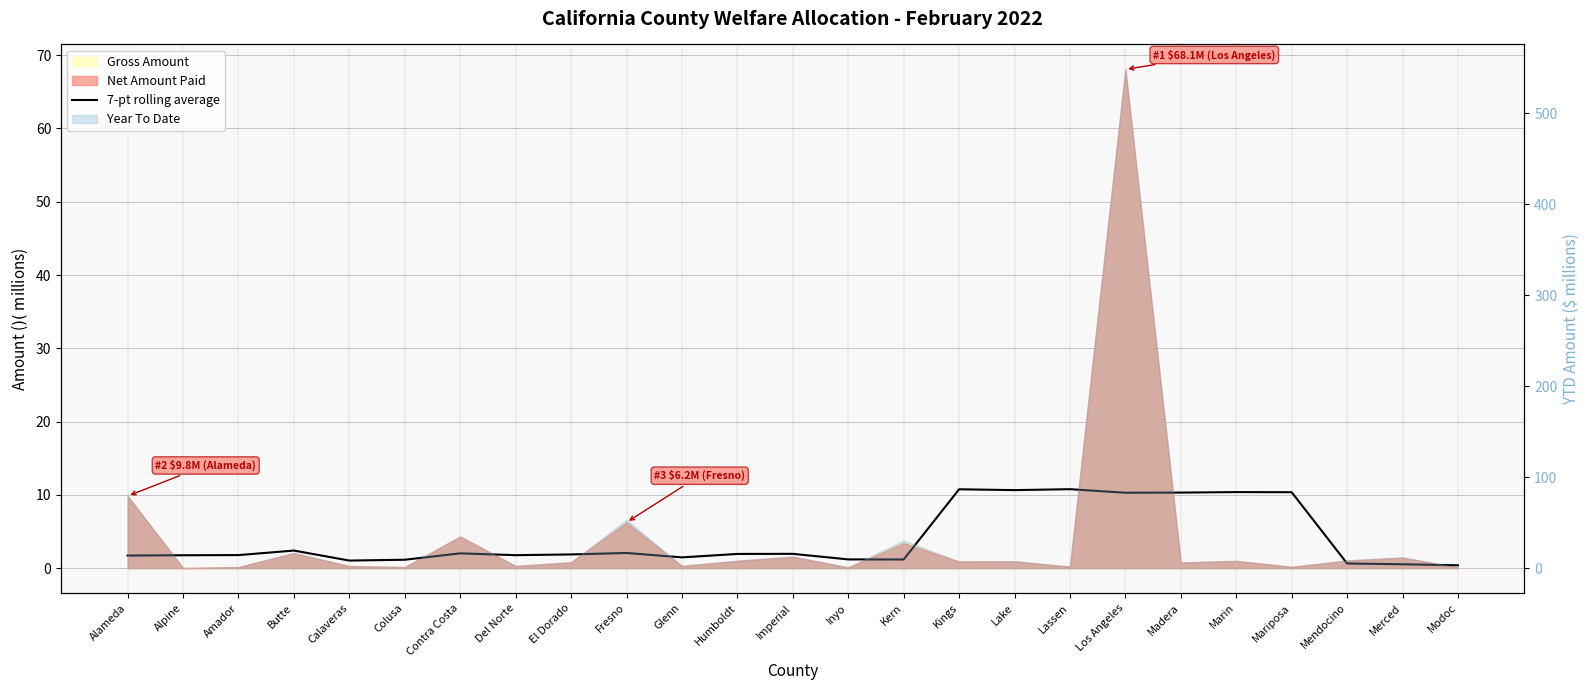

Where is the data nearest to the value 5?

Butte